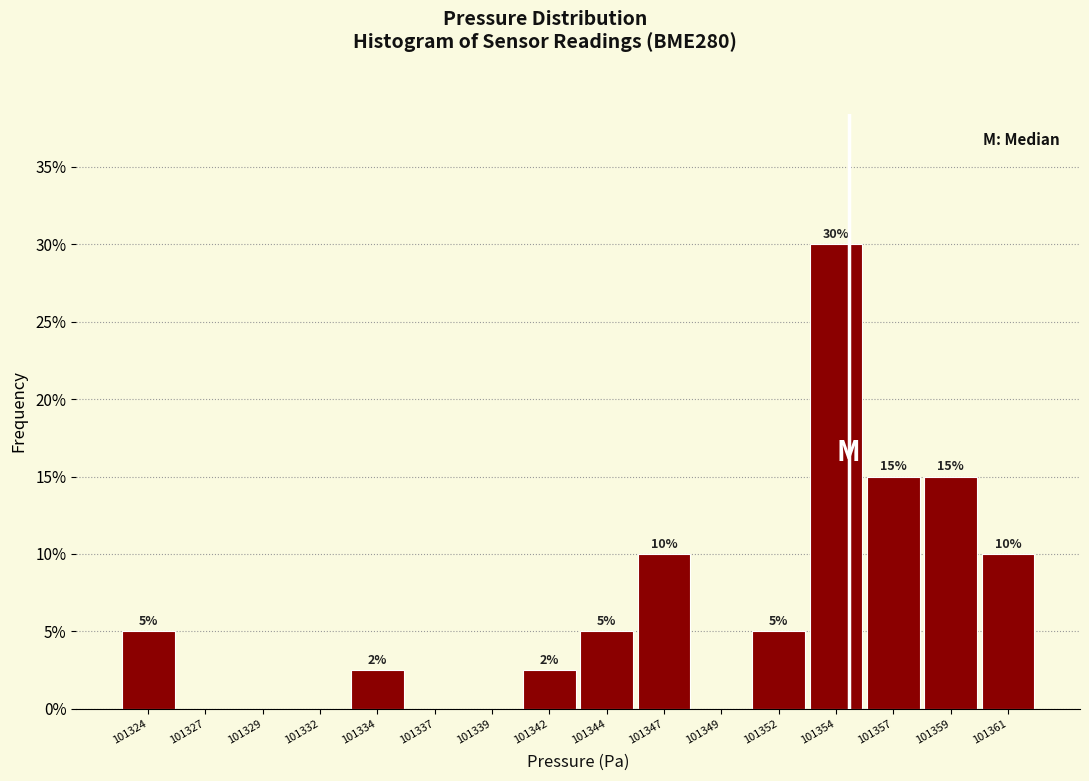

Are the bars horizontal?

No